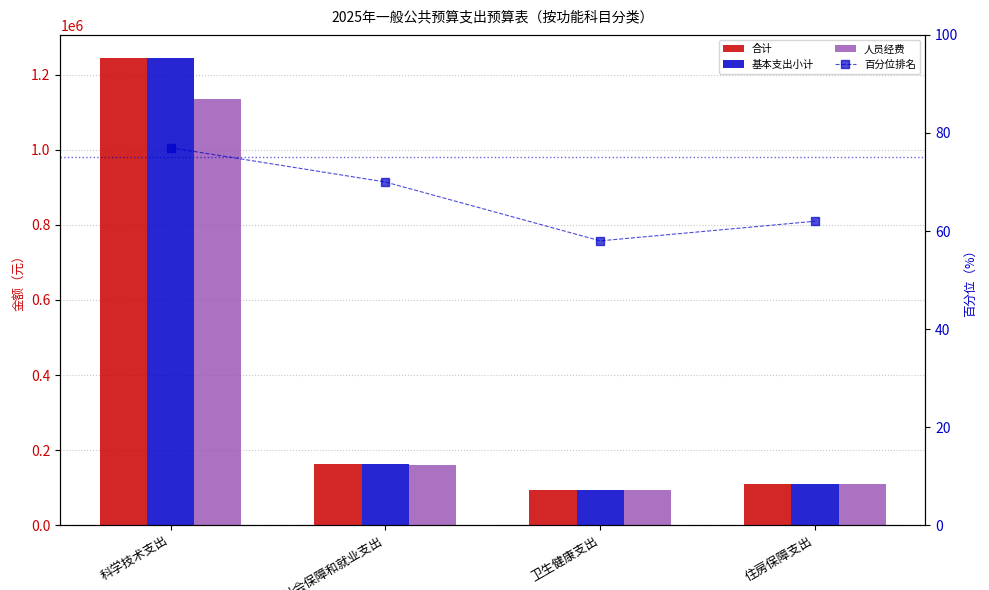

Which series has the largest total across all categories?

合计